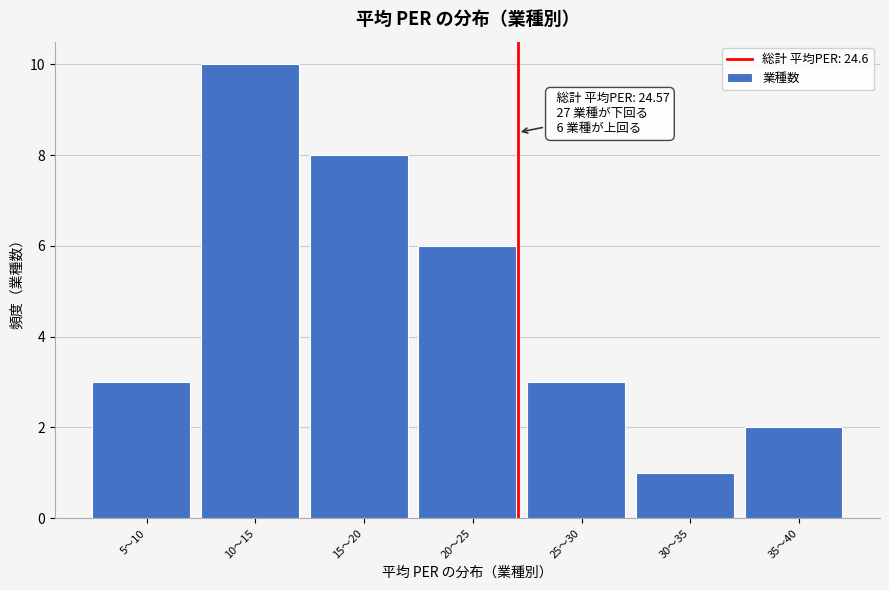

Reading left to right, list all the values displayed in this chart.

5〜10=3	10〜15=10	15〜20=8	20〜25=6	25〜30=3	30〜35=1	35〜40=2